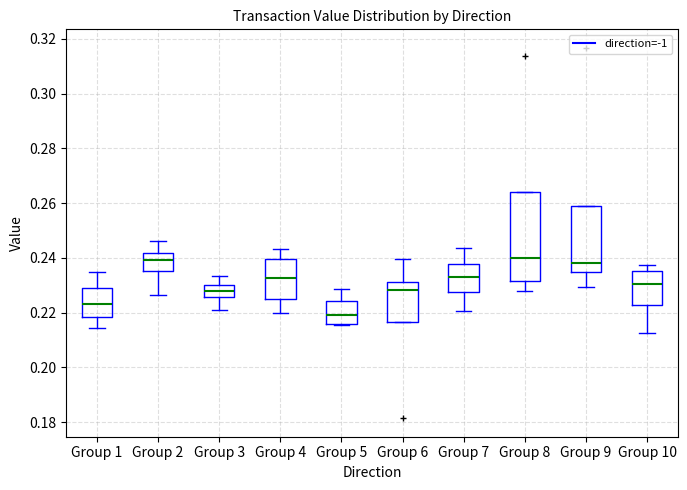

Reading left to right, transcribe this box plot: for each box, give where its median line is, the range the box spans, and where its two whiskers end, as read against the y-axis. The values are not printed on the chart, so give them approximately, as read against the axis.

Group 1: median 0.224, box 0.218 to 0.228, whiskers 0.214 to 0.234
Group 2: median 0.240, box 0.236 to 0.242, whiskers 0.226 to 0.246
Group 3: median 0.228, box 0.226 to 0.230, whiskers 0.220 to 0.234
Group 4: median 0.232, box 0.226 to 0.240, whiskers 0.220 to 0.244
Group 5: median 0.220, box 0.216 to 0.224, whiskers 0.216 to 0.228
Group 6: median 0.228, box 0.216 to 0.232, whiskers 0.216 to 0.240
Group 7: median 0.232, box 0.228 to 0.238, whiskers 0.220 to 0.244
Group 8: median 0.240, box 0.232 to 0.264, whiskers 0.228 to 0.264
Group 9: median 0.238, box 0.234 to 0.258, whiskers 0.230 to 0.258
Group 10: median 0.230, box 0.222 to 0.236, whiskers 0.212 to 0.238